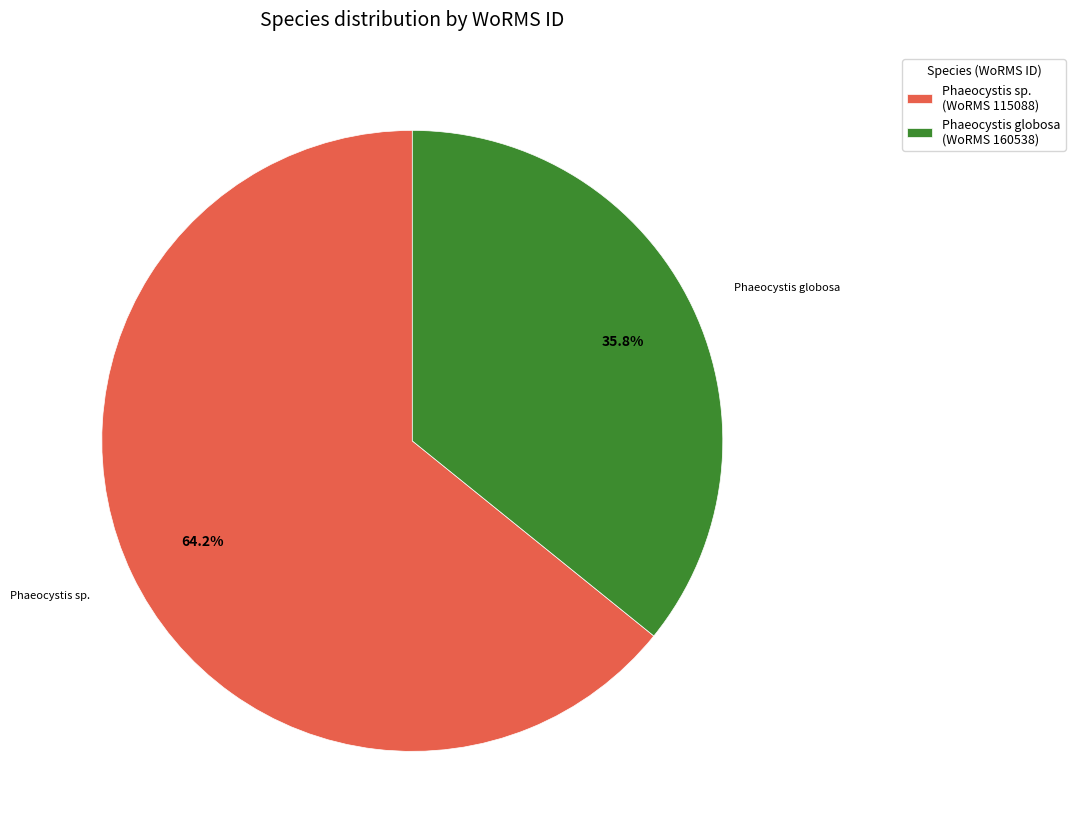

Do Phaeocystis globosa (WoRMS 160538) and Phaeocystis sp. (WoRMS 115088) together represent more than half of the pie?

Yes